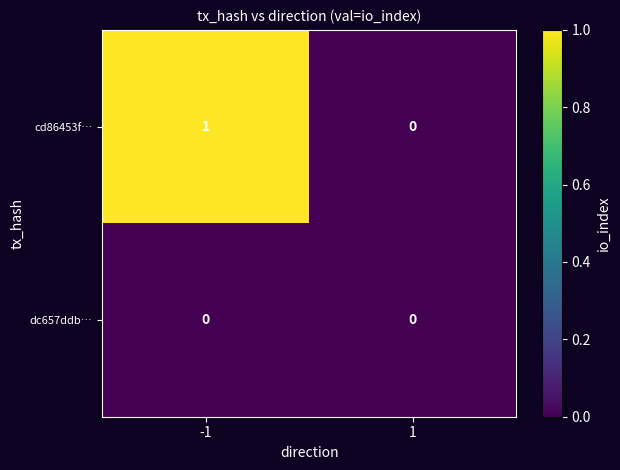

Reading left to right, extract all data points from this chart.

cd86453f…: 1	0
dc657ddb…: 0	0